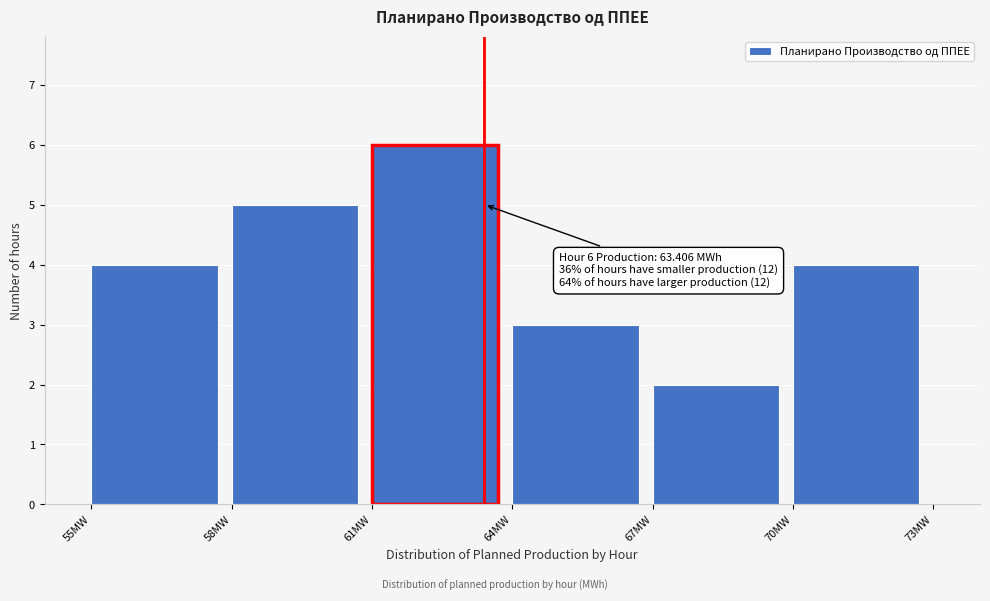

Which range on the x-axis has the tallest bar?

61 to 64